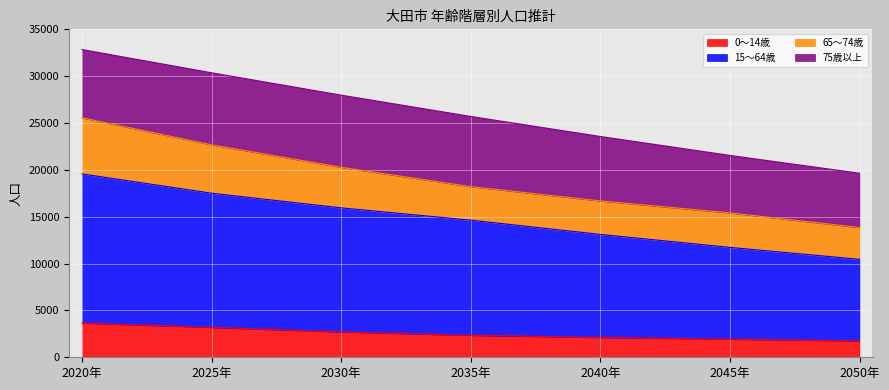

True or false: 15～64歳 has more than 1 points higher than both neighbors.

False